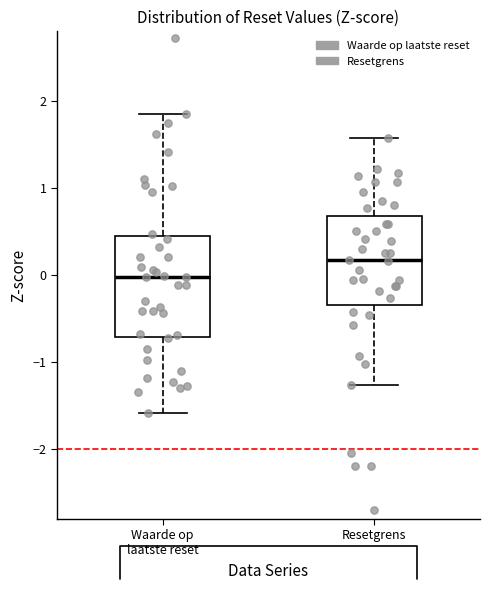

Reading left to right, read every box against the y-axis: the position of its median line, the range the box covers, and the ends of its whiskers. The values are not printed on the chart, so give them approximately, as read against the axis.

Waarde op laatste reset: median 0.0, box -0.7 to 0.4, whiskers -1.6 to 1.8
Resetgrens: median 0.2, box -0.3 to 0.7, whiskers -1.3 to 1.6